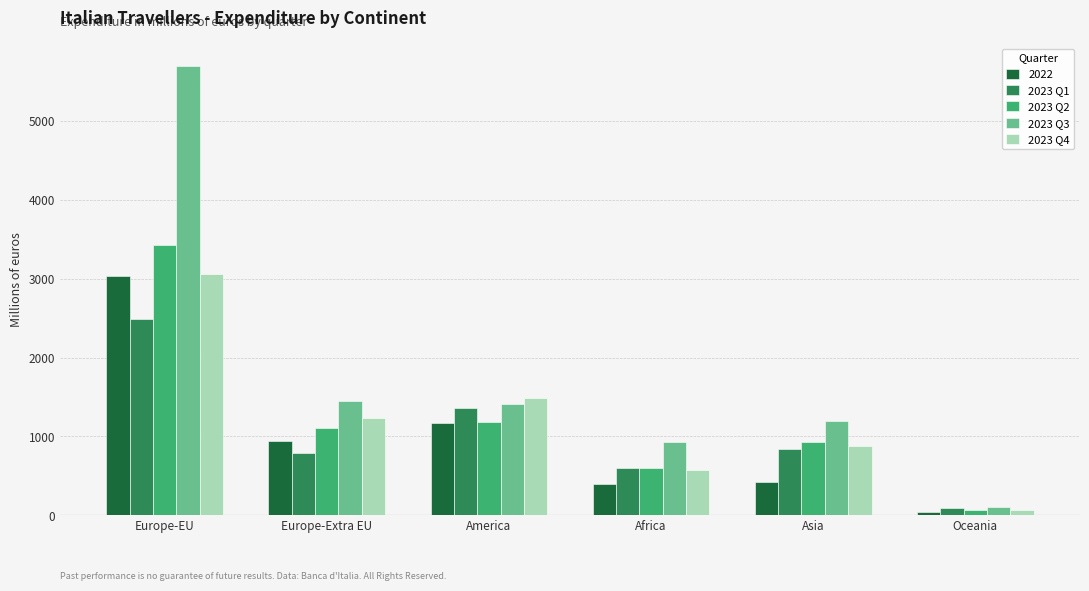

What is the difference between the maximum and minimum values in the 2023 Q3 series?

5588.0